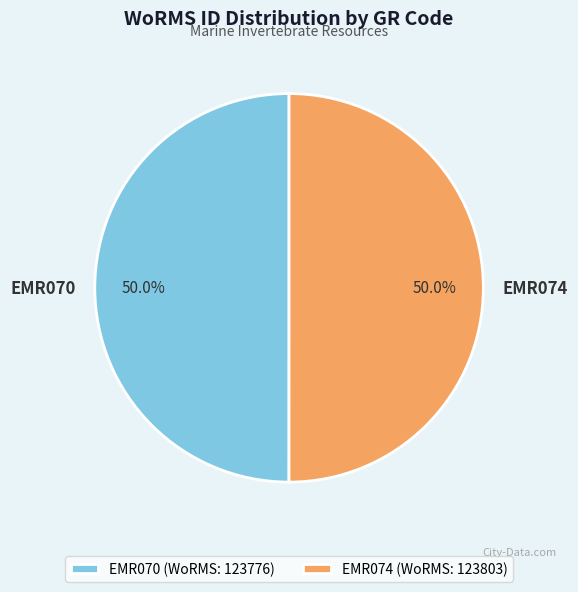

What percentage do EMR074 and EMR070 together represent?

100.0%